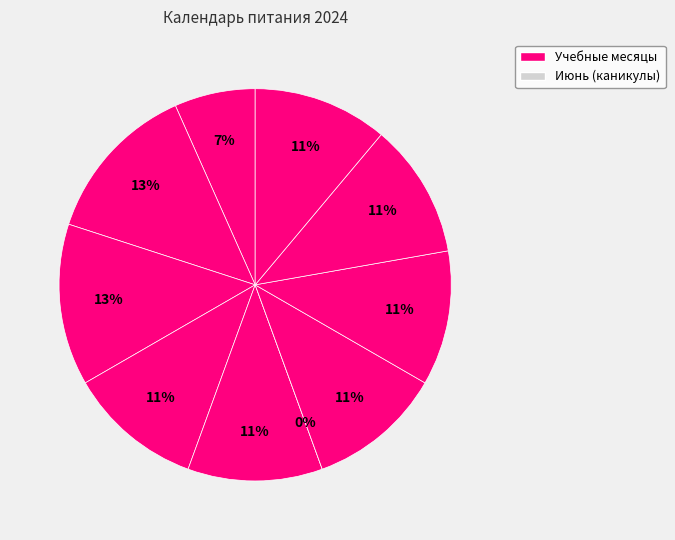

To the nearest percent, what is the average slice percentage?

10%